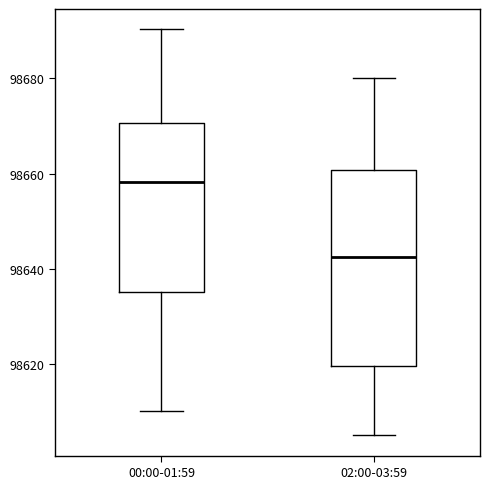

Reading left to right, read every box against the y-axis: the position of its median line, the range the box covers, and the ends of its whiskers. The values are not printed on the chart, so give them approximately, as read against the axis.

00:00-01:59: median 98658, box 98636 to 98670, whiskers 98610 to 98690
02:00-03:59: median 98642, box 98620 to 98660, whiskers 98606 to 98680